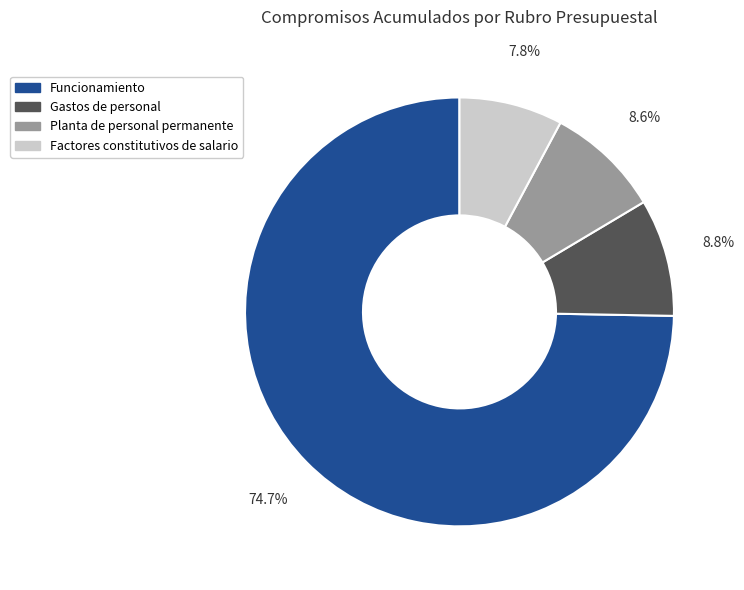

How many segments does this pie chart have?

4